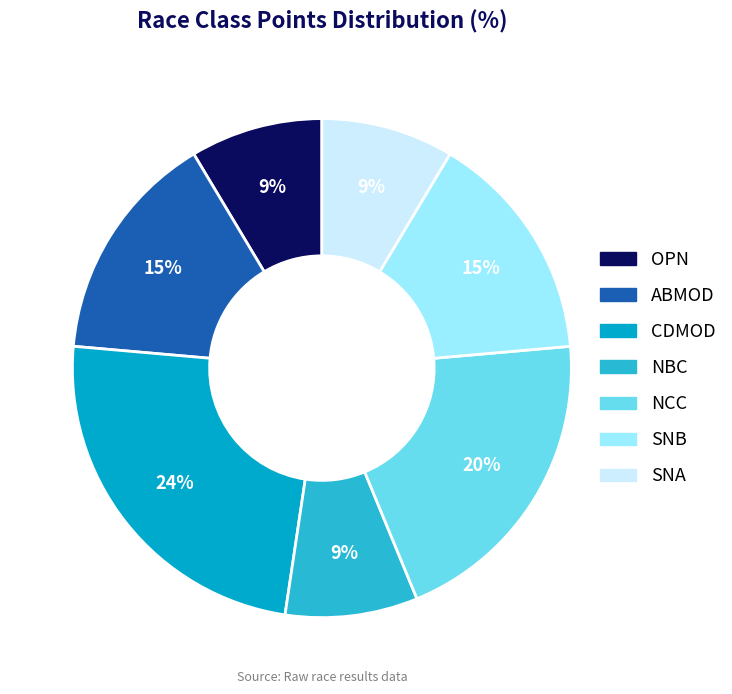

How many segments does this pie chart have?

7